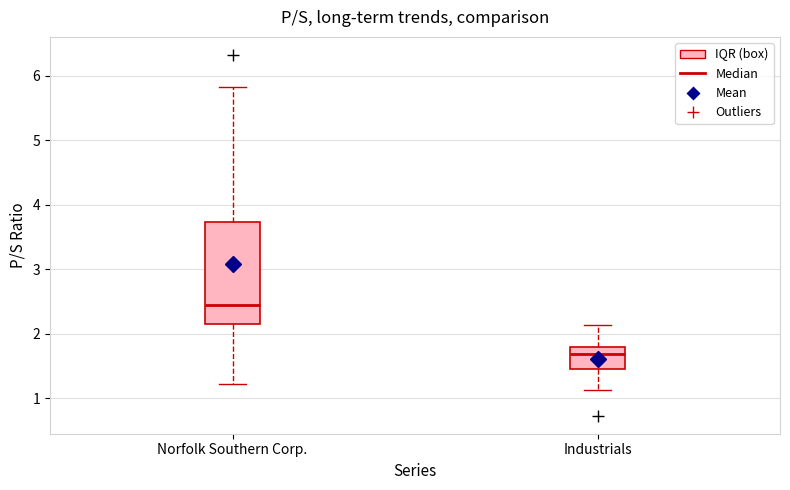

Where does the upper whisker of the box for Norfolk Southern Corp. end on the y-axis? The values are not printed on the chart, so give them approximately, as read against the axis.

5.8